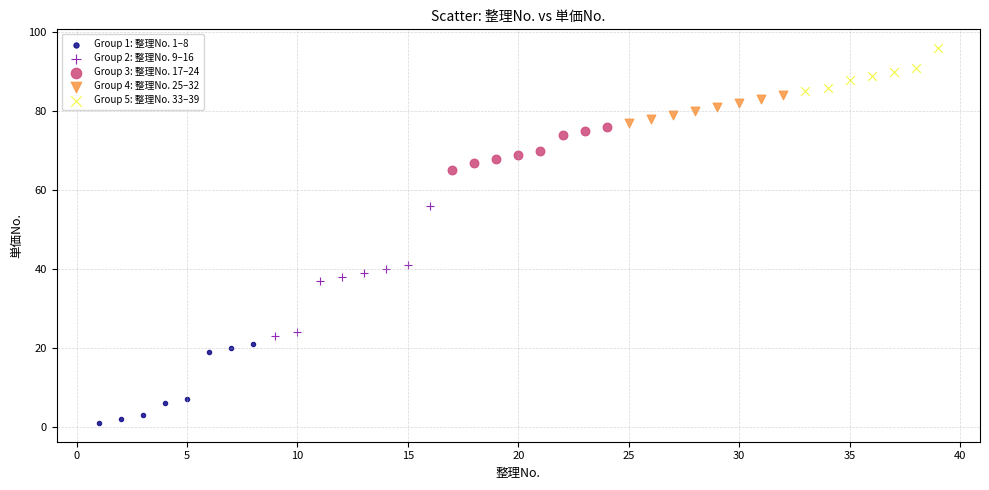

Which series contains the highest Y value?

Group 5: 整理No. 33–39